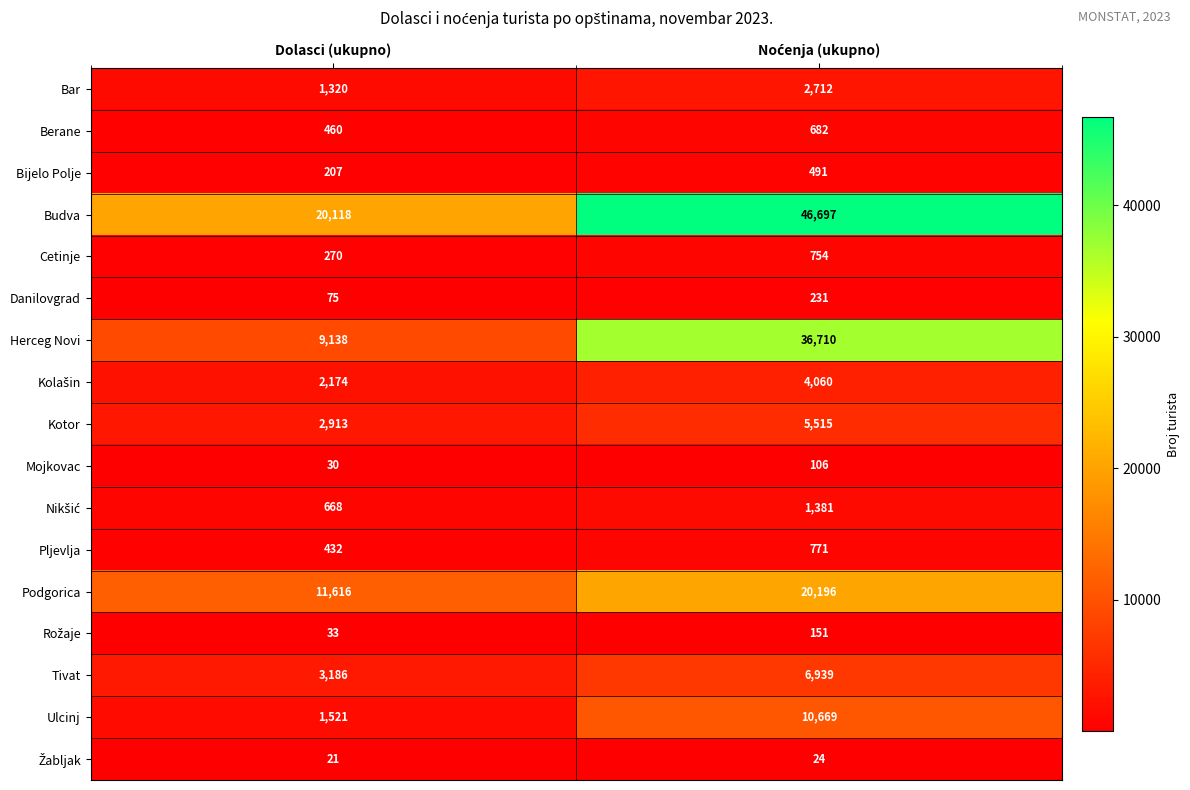

What is the greatest value displayed?

46697